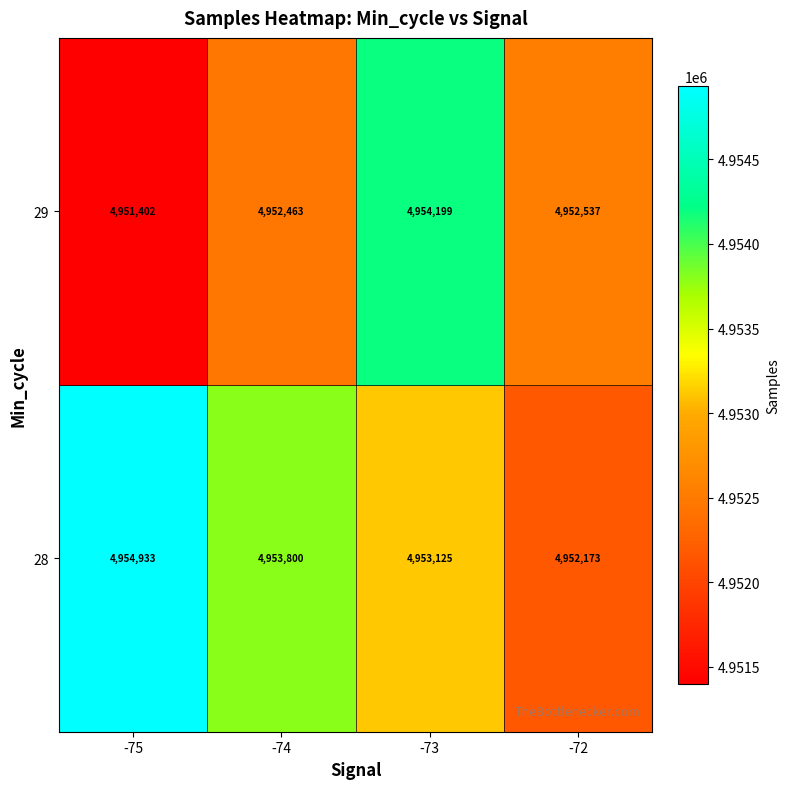

Reading right to left, extract all data points from this chart.

29: -72=4952537	-73=4954199	-74=4952463	-75=4951402
28: -72=4952173	-73=4953125	-74=4953800	-75=4954933